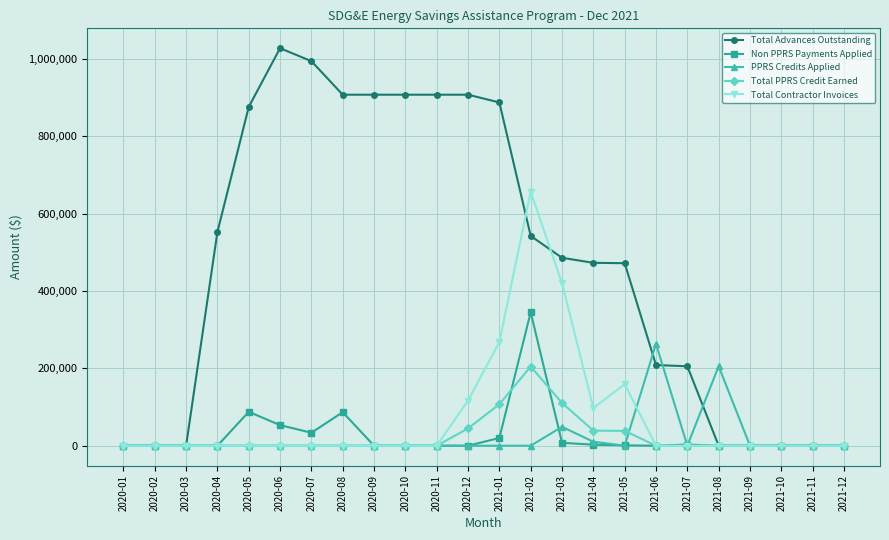

Rank the series by their maximum value, from highest to lowest.

Total Advances Outstanding, Total Contractor Invoices, Non PPRS Payments Applied, PPRS Credits Applied, Total PPRS Credit Earned